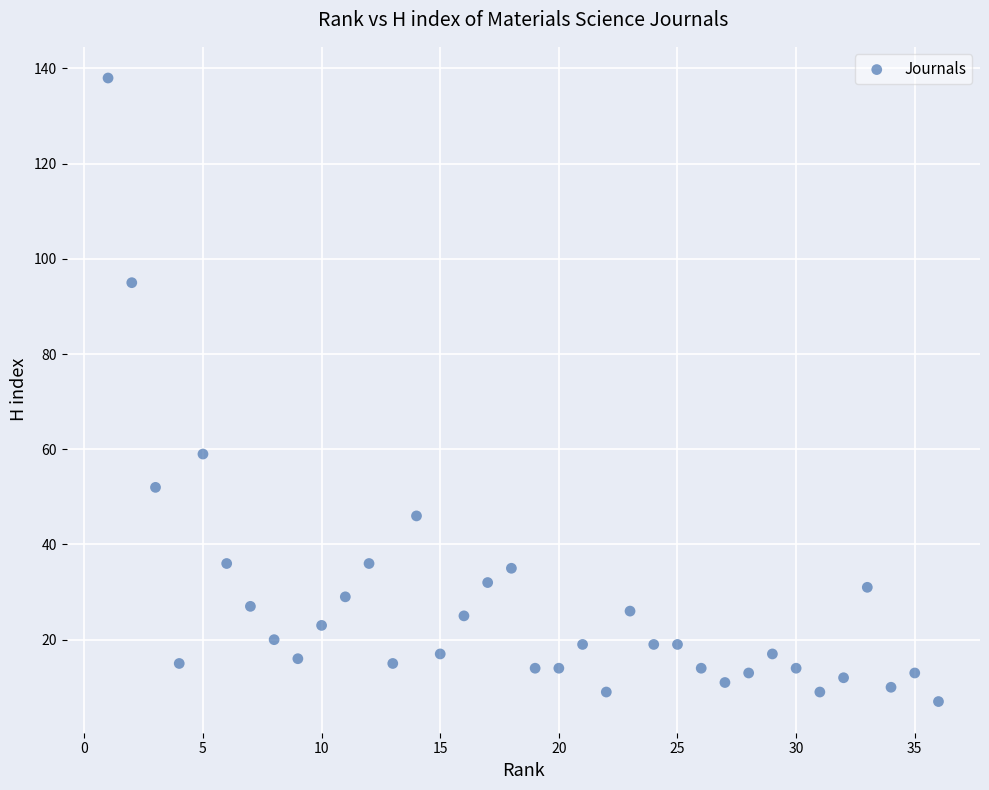

What is the range of Y values (max minus min)?

131